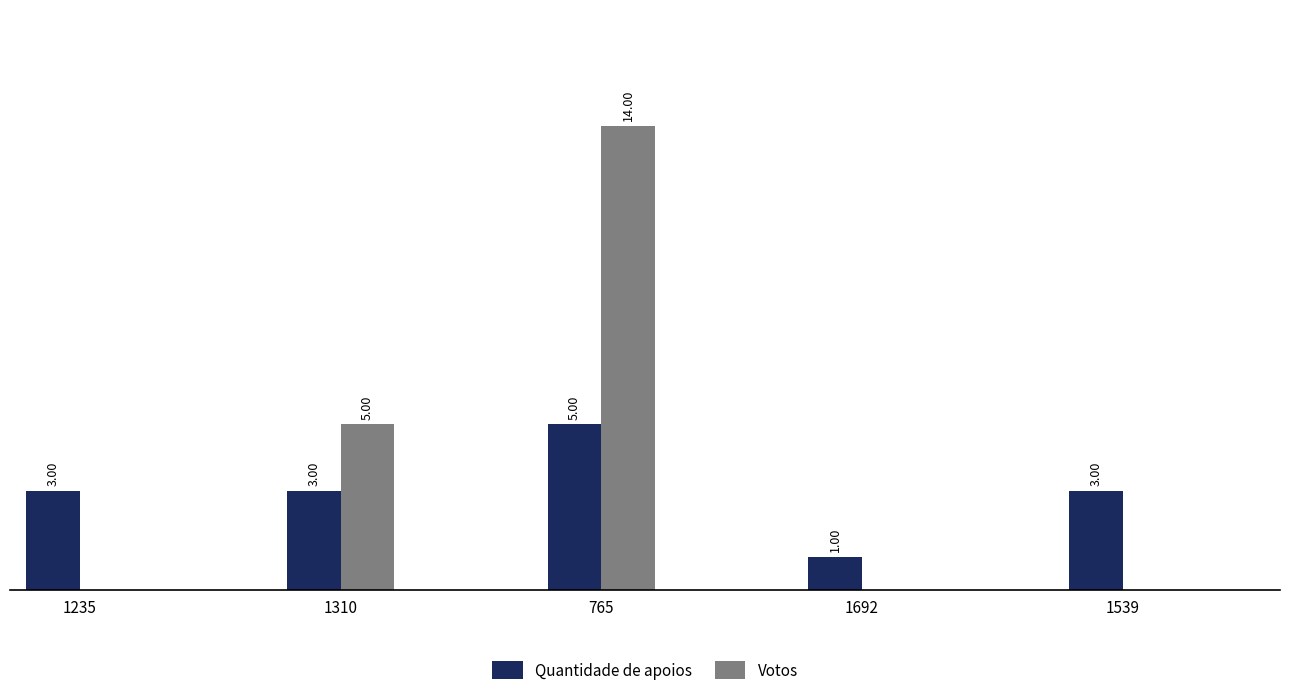

Which series changed the most between 765 and 1539?

Votos